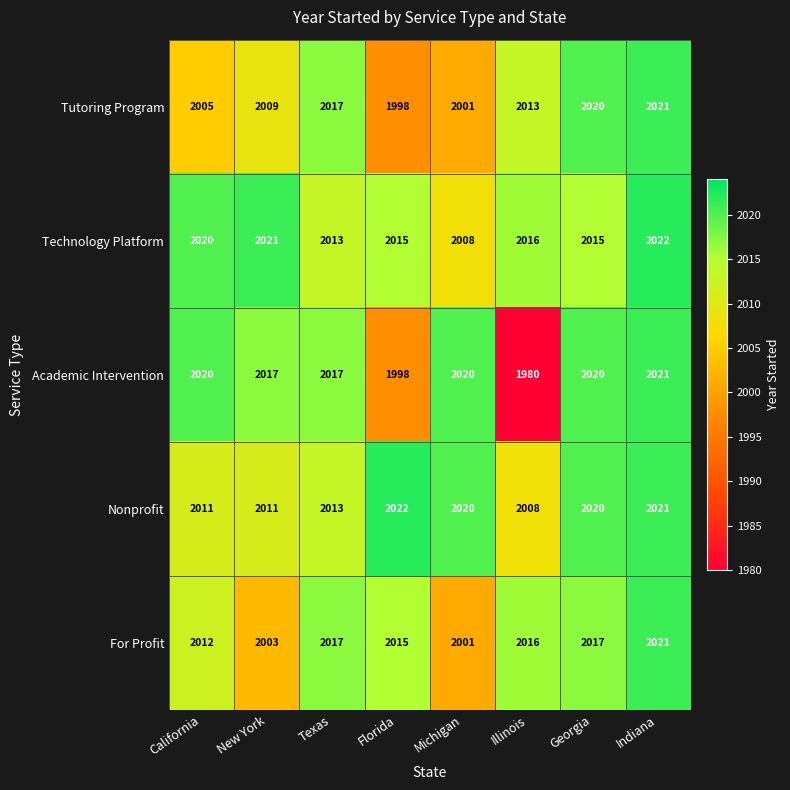

What is the maximum value shown in the chart?

2022